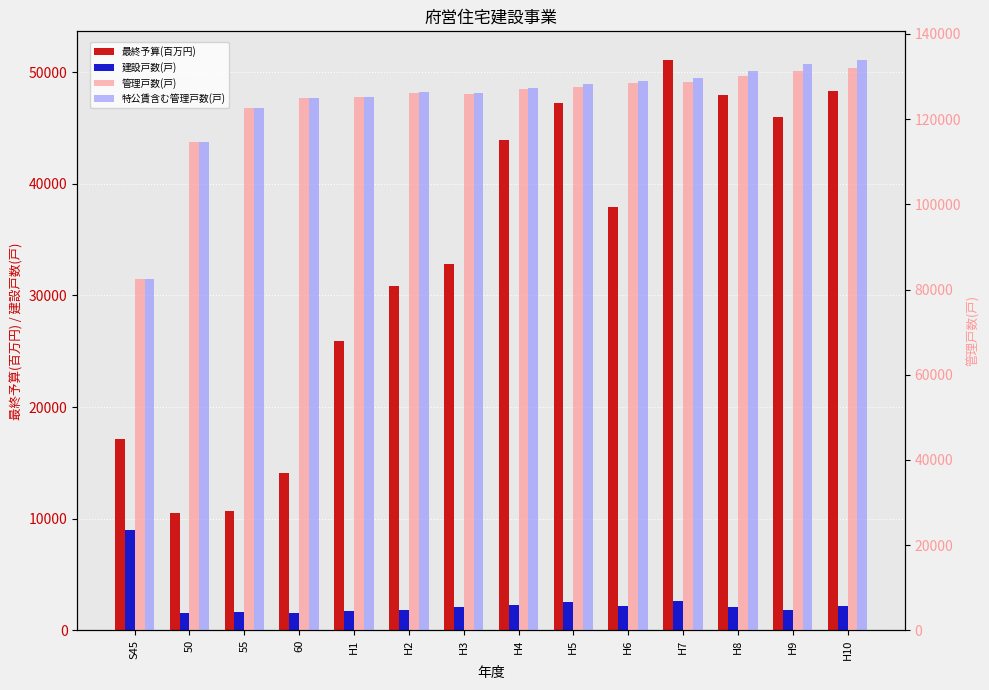

The value of 管理戸数(戸) at 60 is 182702. True or false?

False